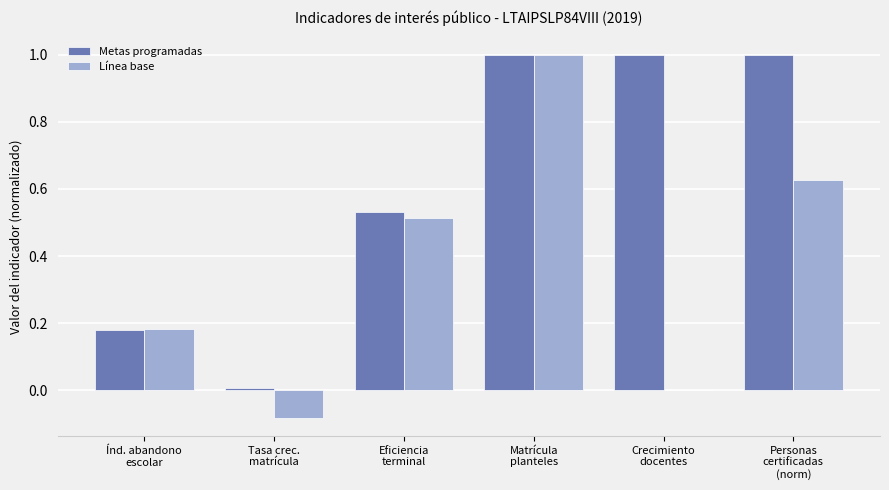

What is the total value across all series at Crecimiento
docentes?

1.0